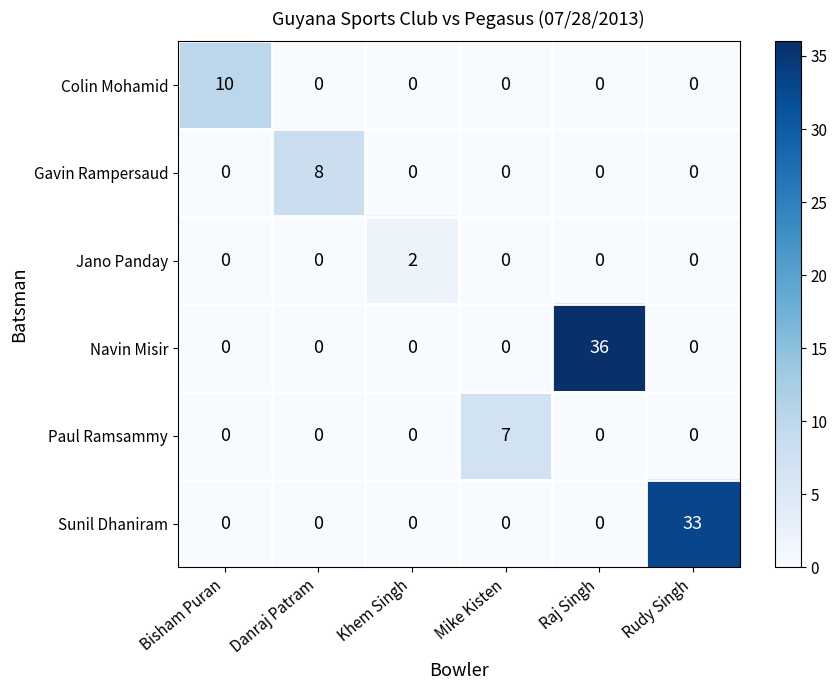

Which series has the largest total across all categories?

Navin Misir